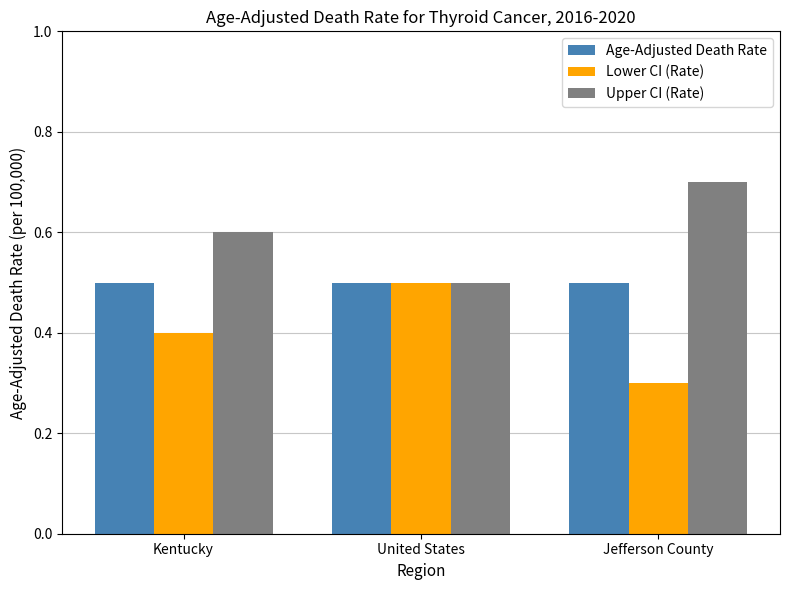

At Jefferson County, list the series in order from largest to smallest.

Upper CI (Rate), Age-Adjusted Death Rate, Lower CI (Rate)